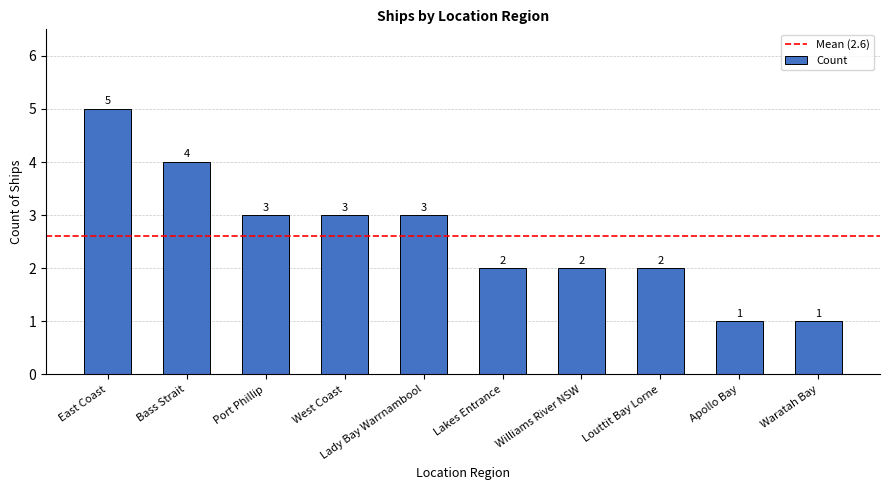

Approximately how many times larger is the value at Williams River NSW compared to Lady Bay Warrnambool?

0.7